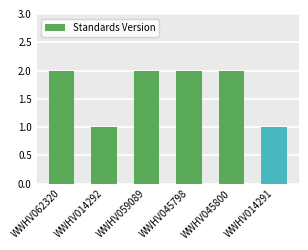

Reading right to left, what are all the values shown in this chart?

1	2	2	2	1	2